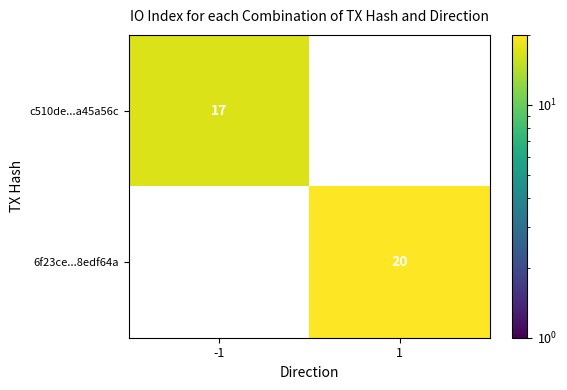

How many series are shown in this chart?

2